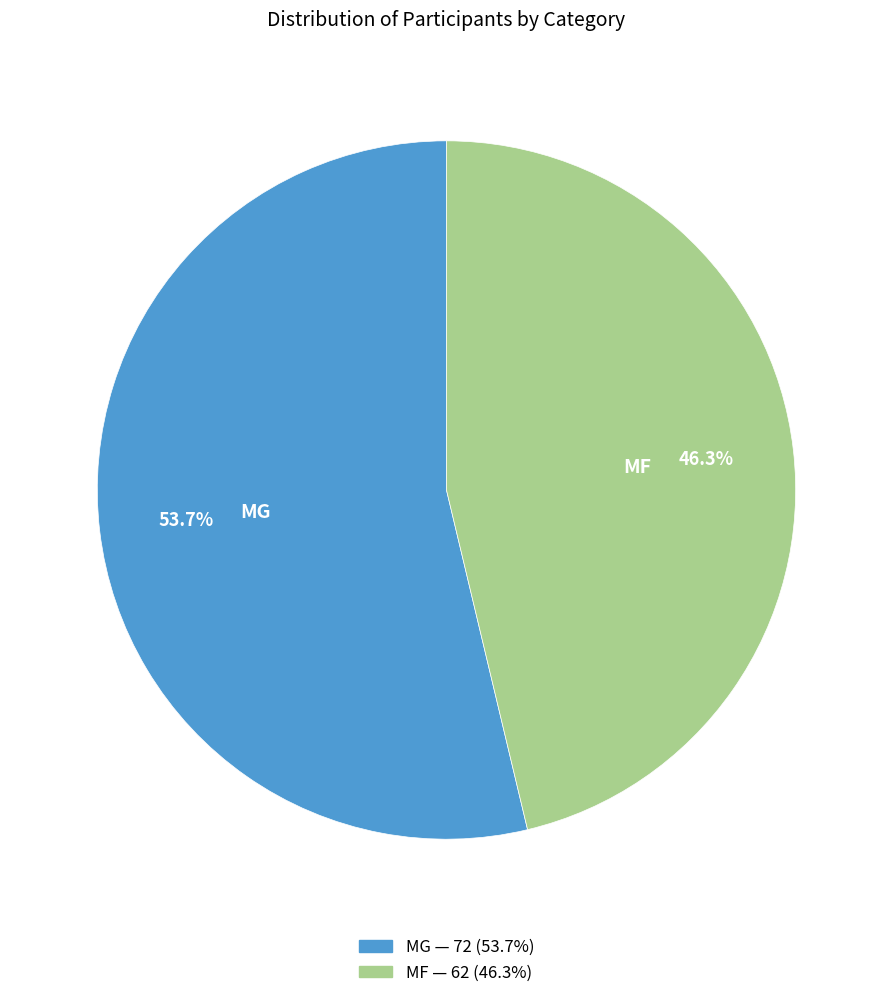

Count the number of slices in the pie.

2